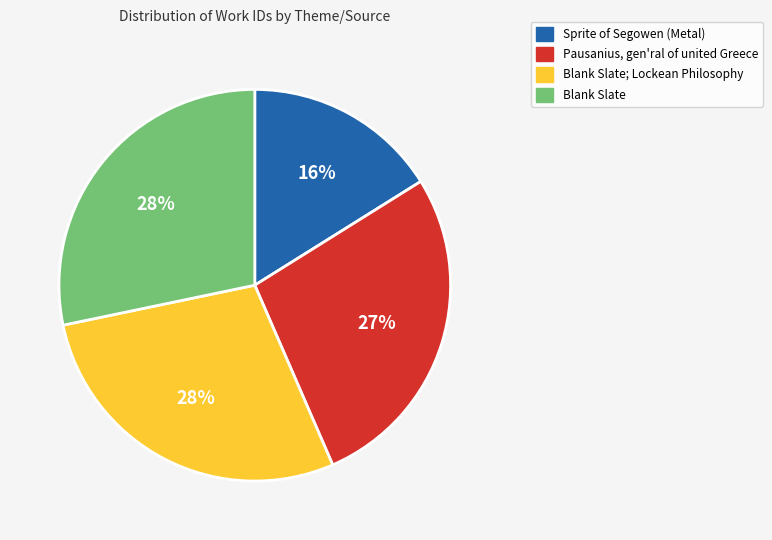

How many segments does this pie chart have?

4